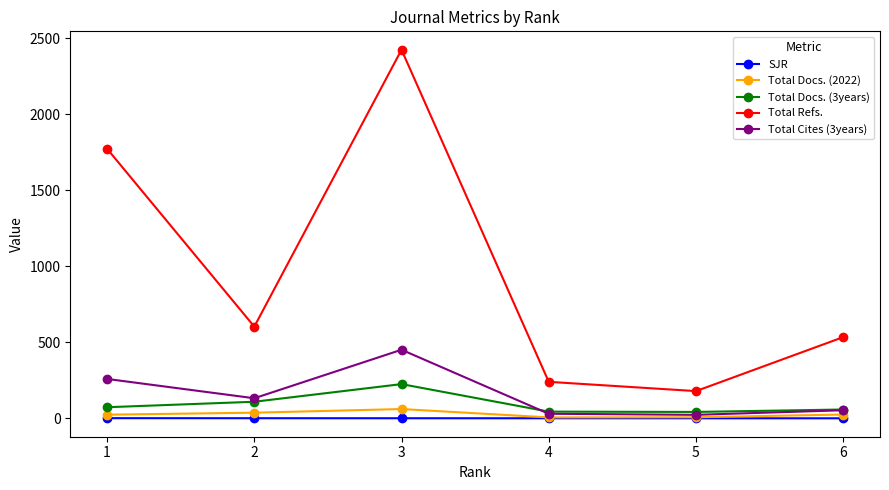

How many lines are shown in the chart?

5